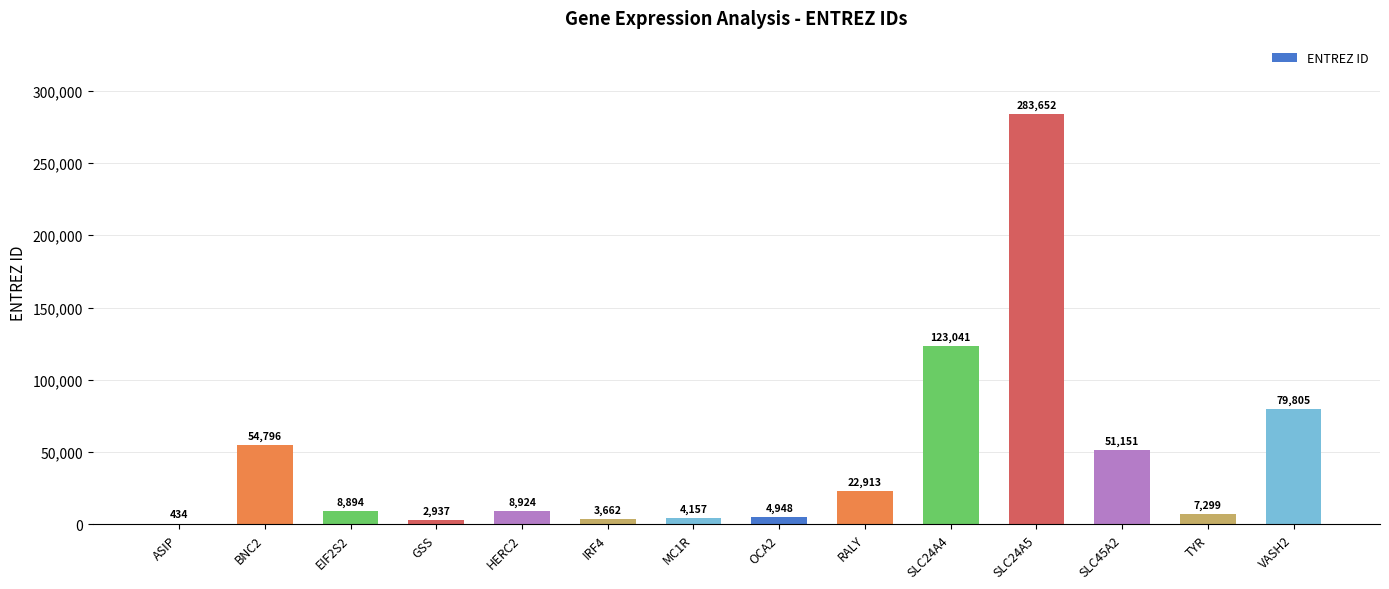

What is the sum of all values?

656613